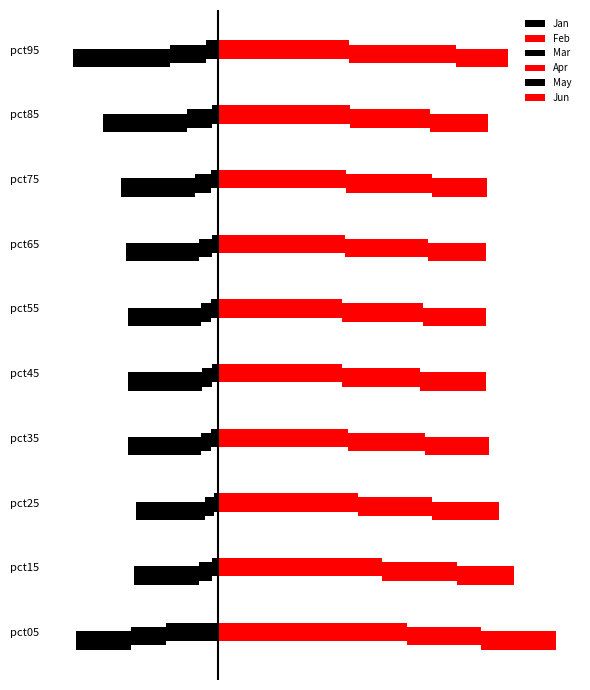

What is the value of the Mar bar at the 7th from the left?

-0.2